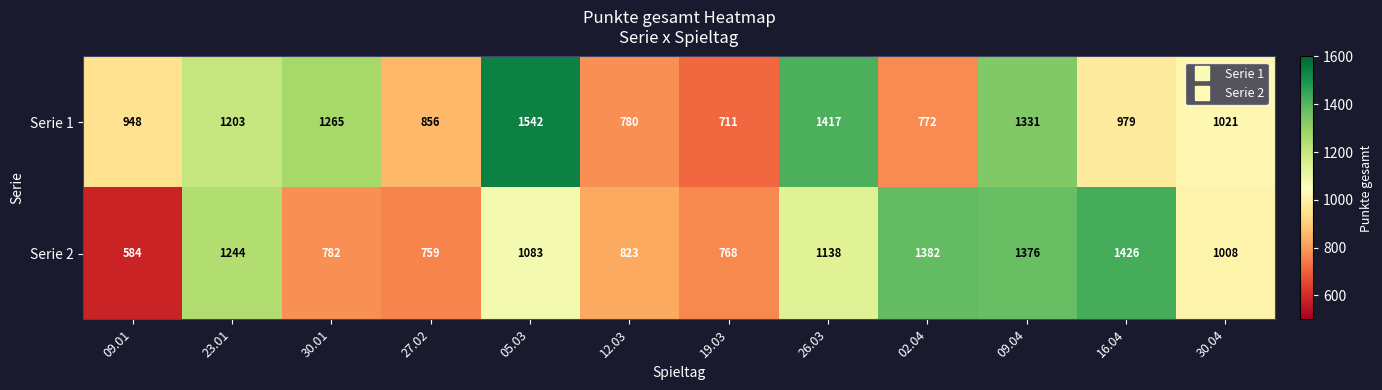

At which category does the chart reach its minimum across all series?

09.01